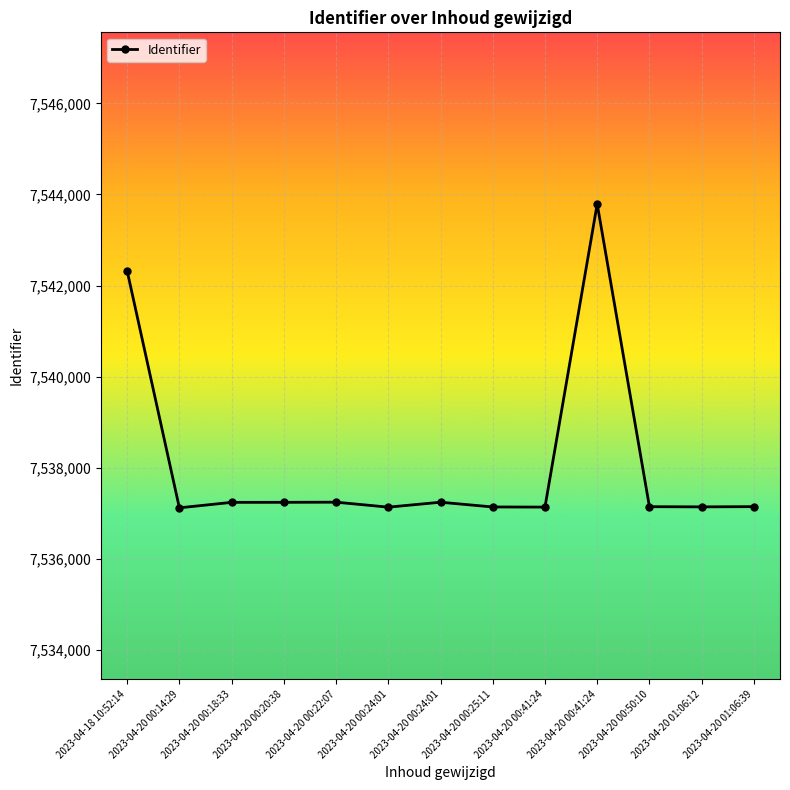

What is the difference between the values at 2023-04-20 01:06:39 and 2023-04-20 00:14:29?

26